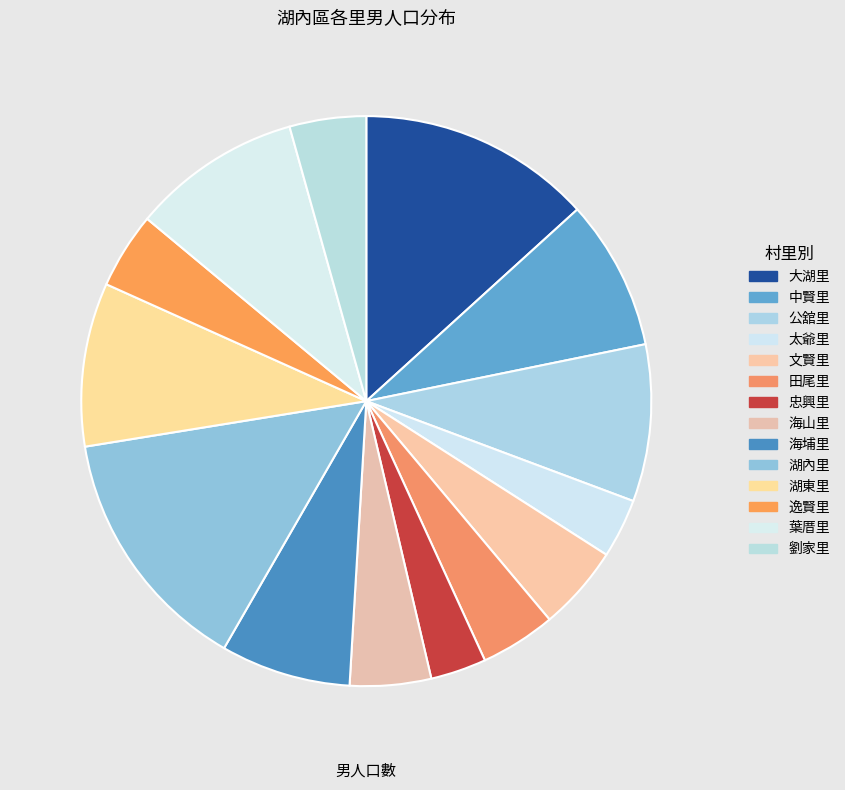

Is the sum of 公舘里 and 大湖里 greater than half?

No